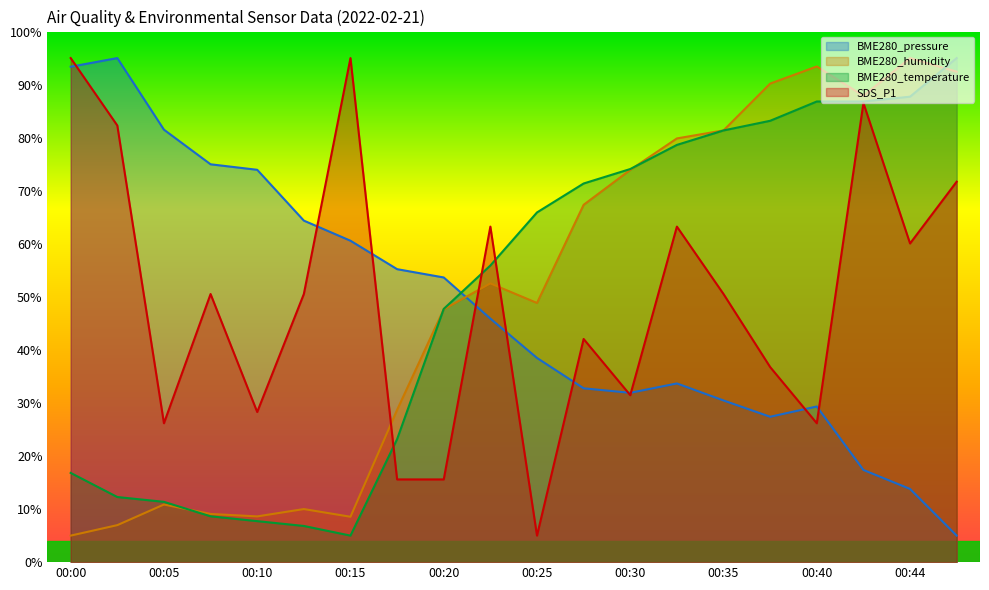

Reading right to left, transcribe all the data shown in this chart.

BME280_pressure: 5.0	13.8	17.4	29.3	27.4	30.5	33.7	31.9	32.8	38.5	45.9	53.7	55.2	60.6	64.4	73.9	75.0	81.5	95.0	93.4
BME280_humidity: 92.4	95.0	87.9	93.4	90.2	81.4	79.9	73.9	67.3	48.8	52.5	47.7	28.7	8.6	10.0	8.6	9.1	10.9	7.0	5.0
BME280_temperature: 95.0	87.7	86.8	86.8	83.2	81.4	78.6	74.1	71.4	65.9	55.9	47.7	23.2	5.0	6.8	7.7	8.6	11.4	12.3	16.8
SDS_P1: 71.7	60.1	86.5	26.2	36.8	50.5	63.2	31.5	42.1	5.0	63.2	15.6	15.6	95.0	50.5	28.3	50.5	26.2	82.3	95.0